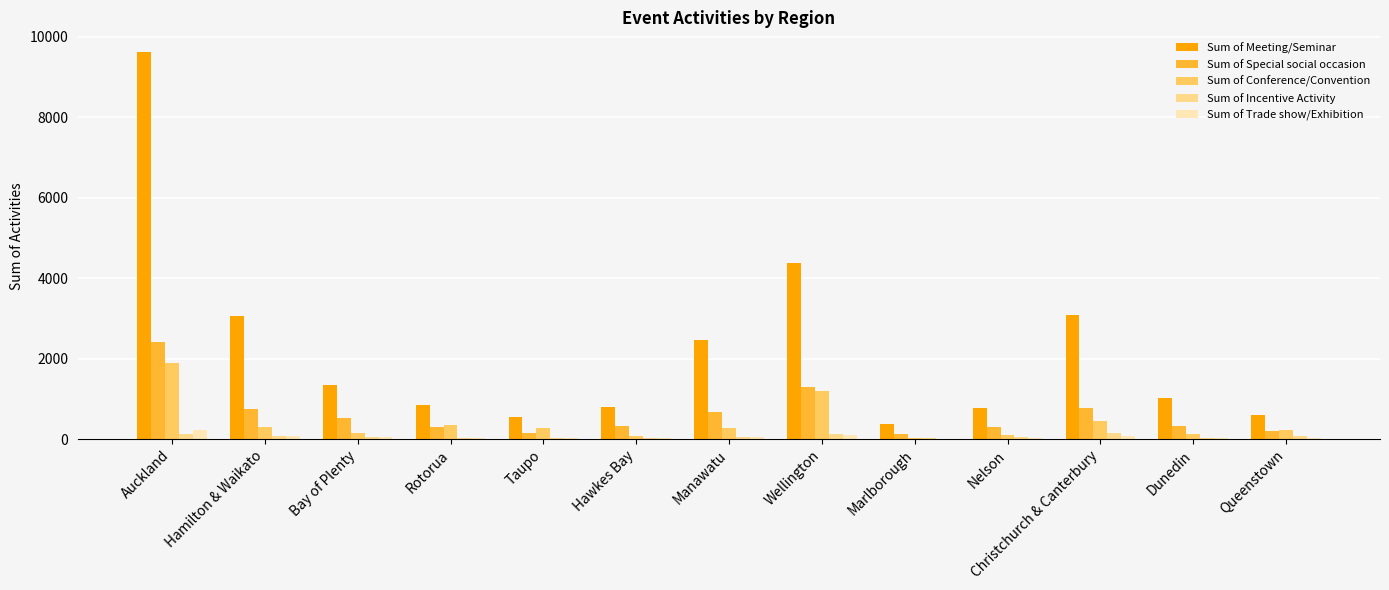

How many data points in Sum of Conference/Convention are above 264?

7